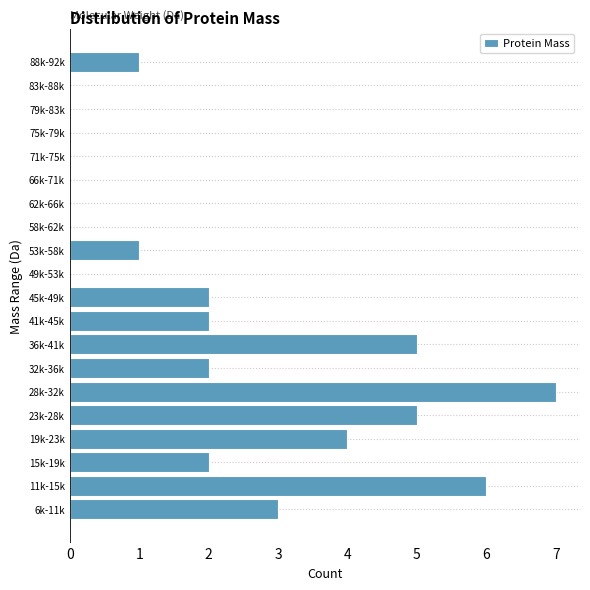

Reading bottom to top, extract all data points from this chart.

6k-11k=3	11k-15k=6	15k-19k=2	19k-23k=4	23k-28k=5	28k-32k=7	32k-36k=2	36k-41k=5	41k-45k=2	45k-49k=2	49k-53k=0	53k-58k=1	58k-62k=0	62k-66k=0	66k-71k=0	71k-75k=0	75k-79k=0	79k-83k=0	83k-88k=0	88k-92k=1